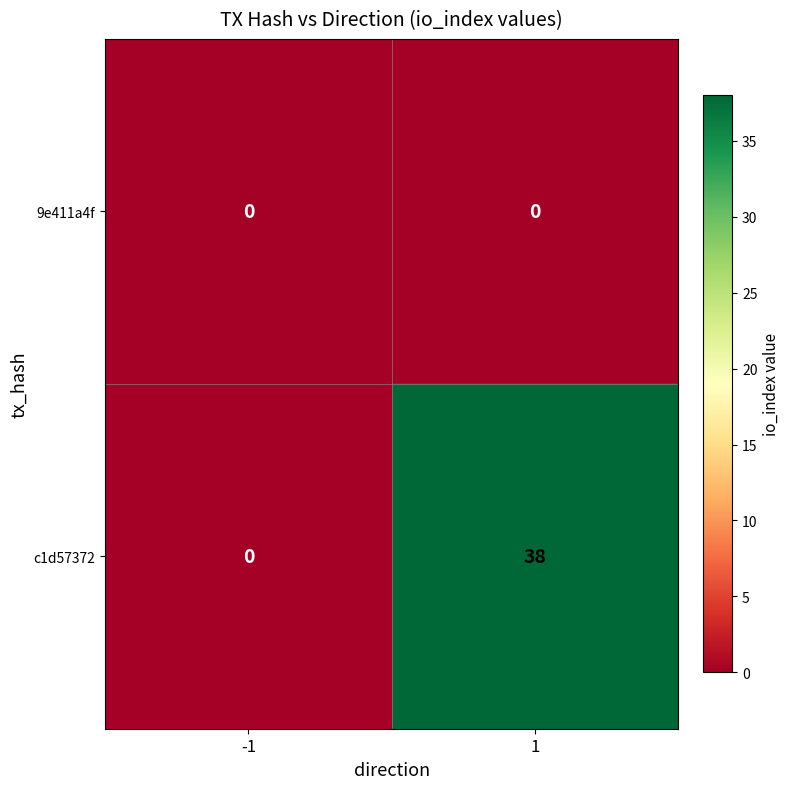

Reading right to left, transcribe all the data shown in this chart.

9e411a4f: 1=0	-1=0
c1d57372: 1=38	-1=0